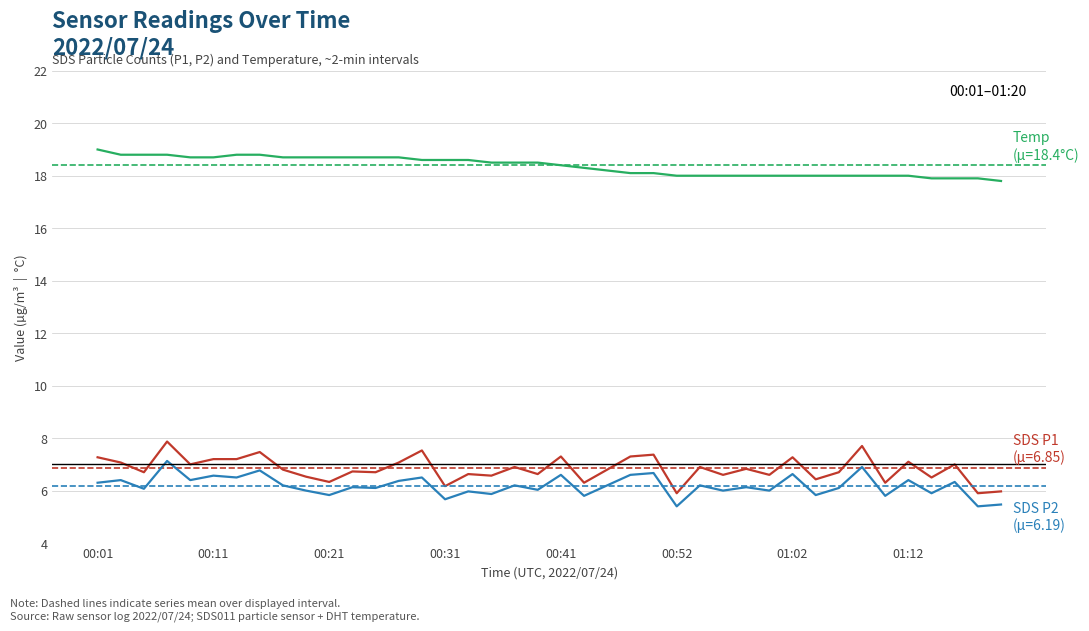

What is the maximum value shown in the chart?

19.0